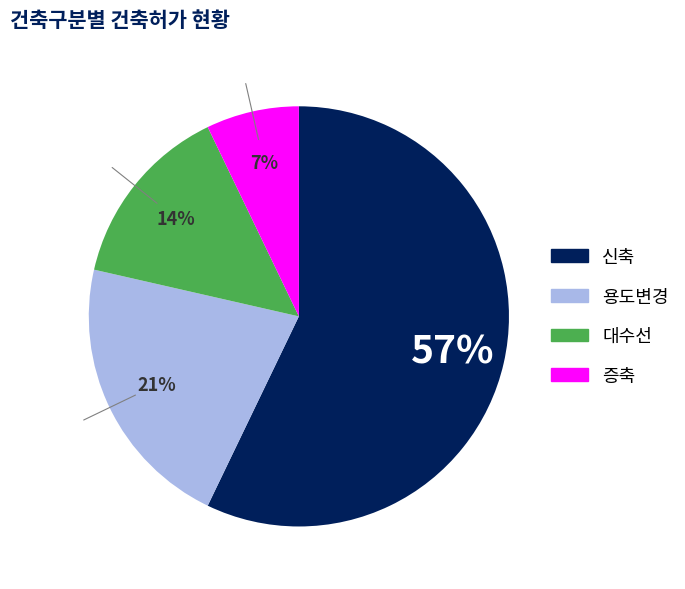

Is it true that 대수선 is 14% of the pie?

True